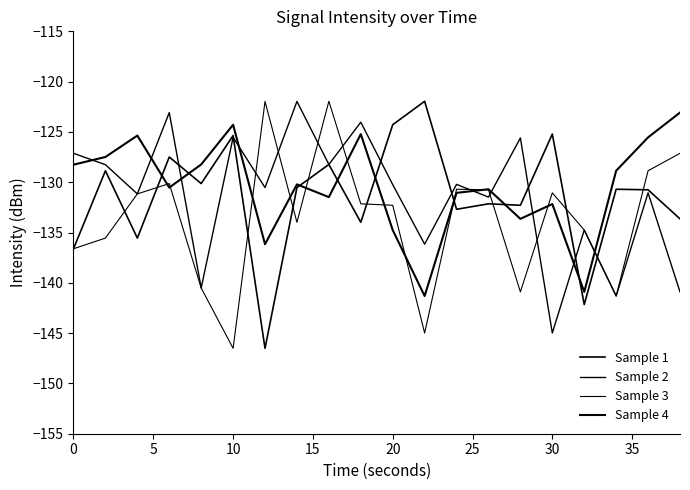

How many categories are shown in the chart?

20